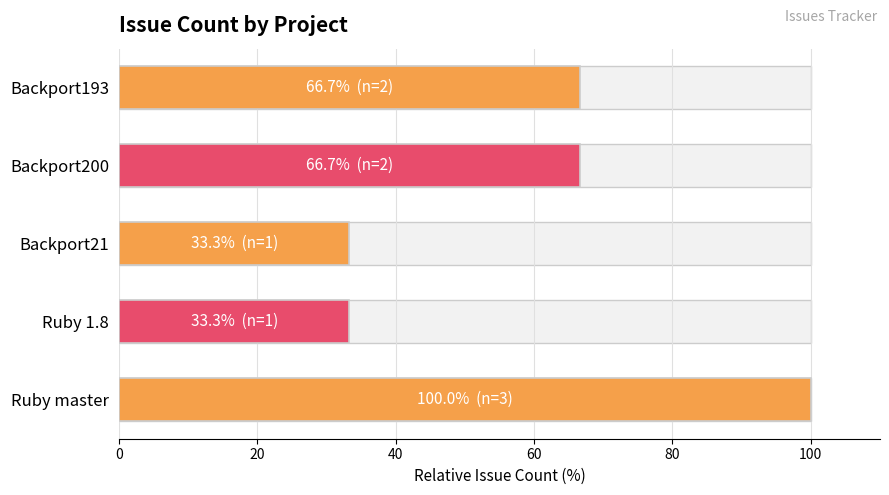

How many data points does each series have?

5